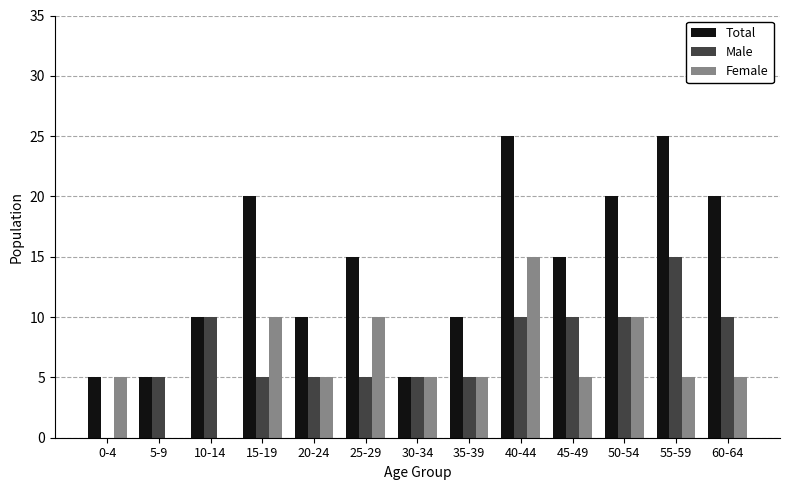

At which category is the sum across all series the highest?

40-44